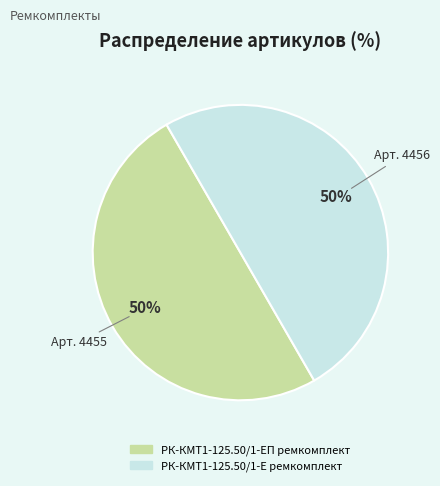

How many segments does this pie chart have?

2